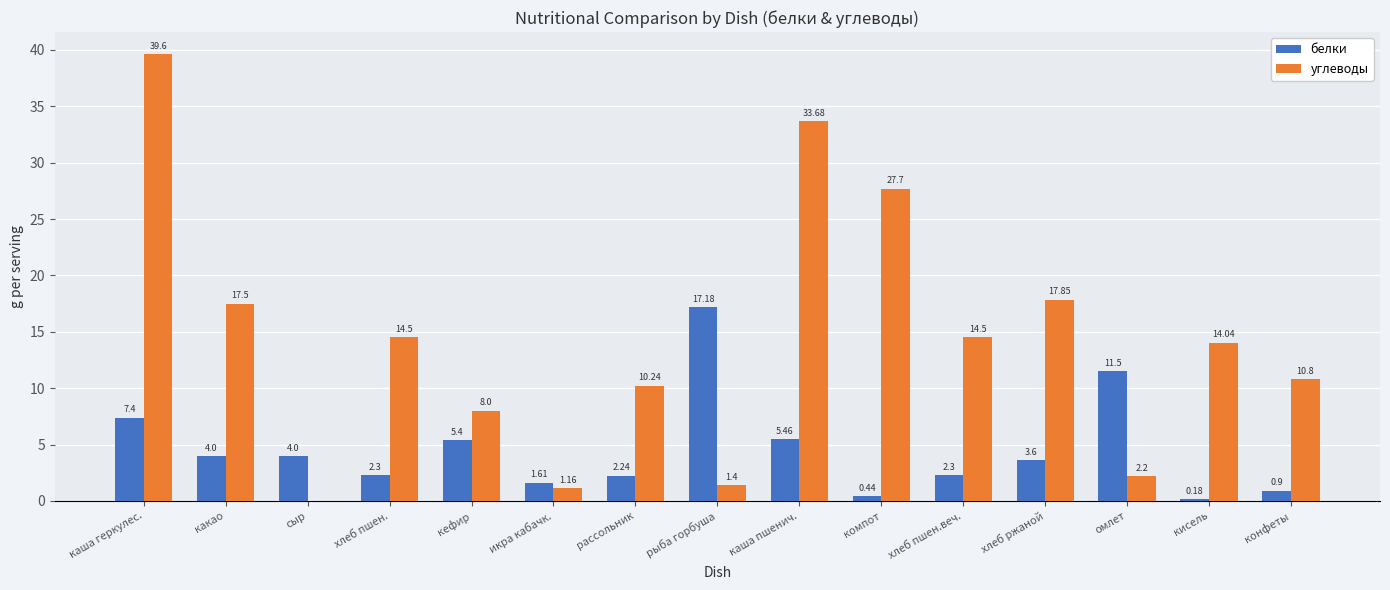

Which series has the largest total across all categories?

углеводы